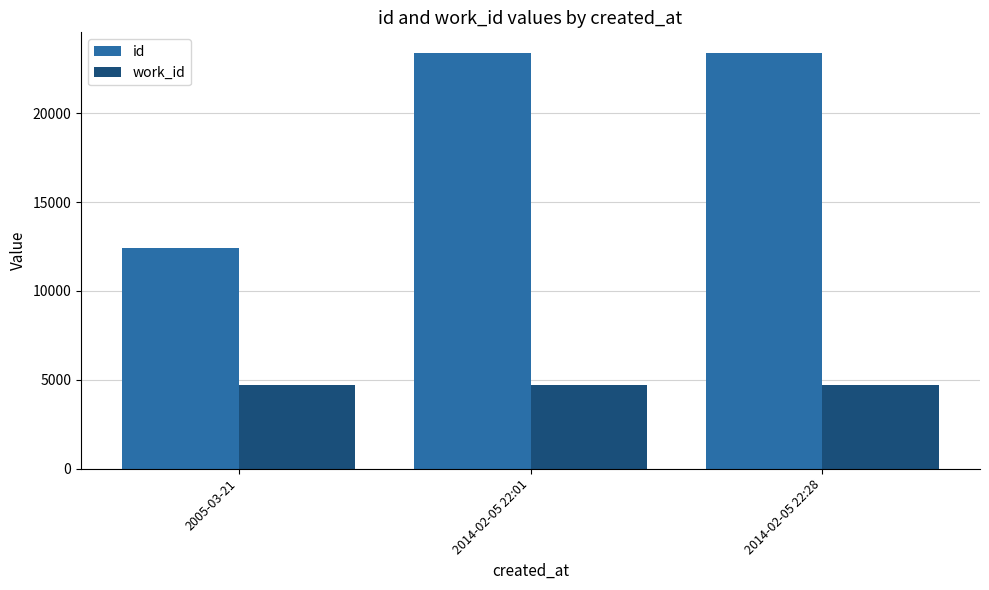

List the series in order of their overall mean, highest first.

id, work_id